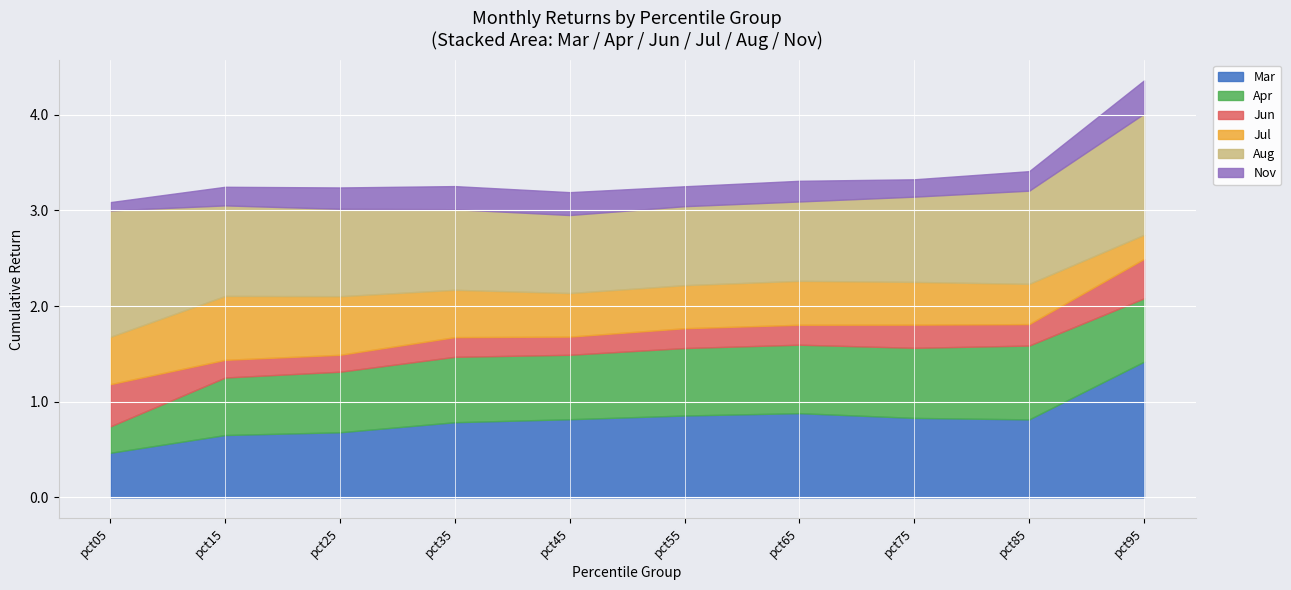

At how many categories does at least one series exceed 1?

2